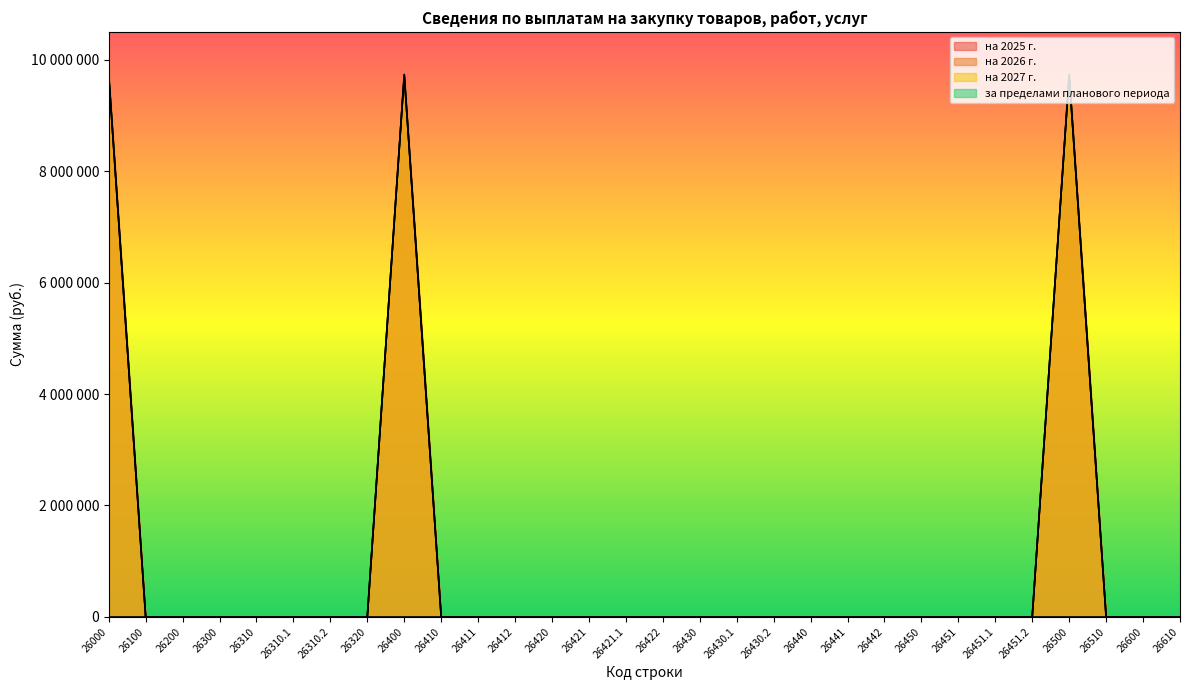

What is the greatest value displayed?

9736433.0